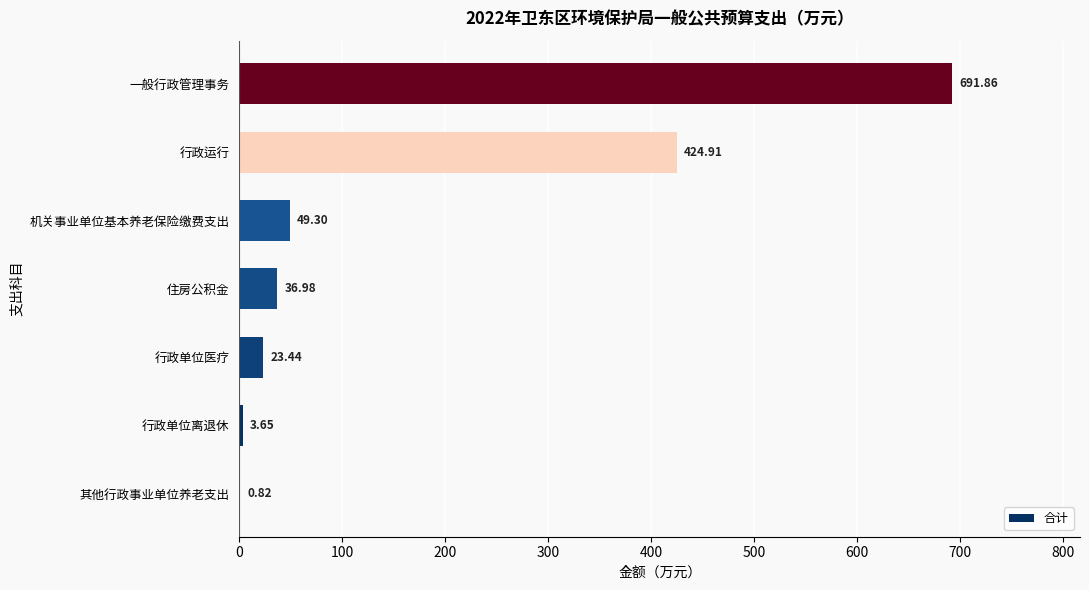

At which label is the value closest to 346?

行政运行